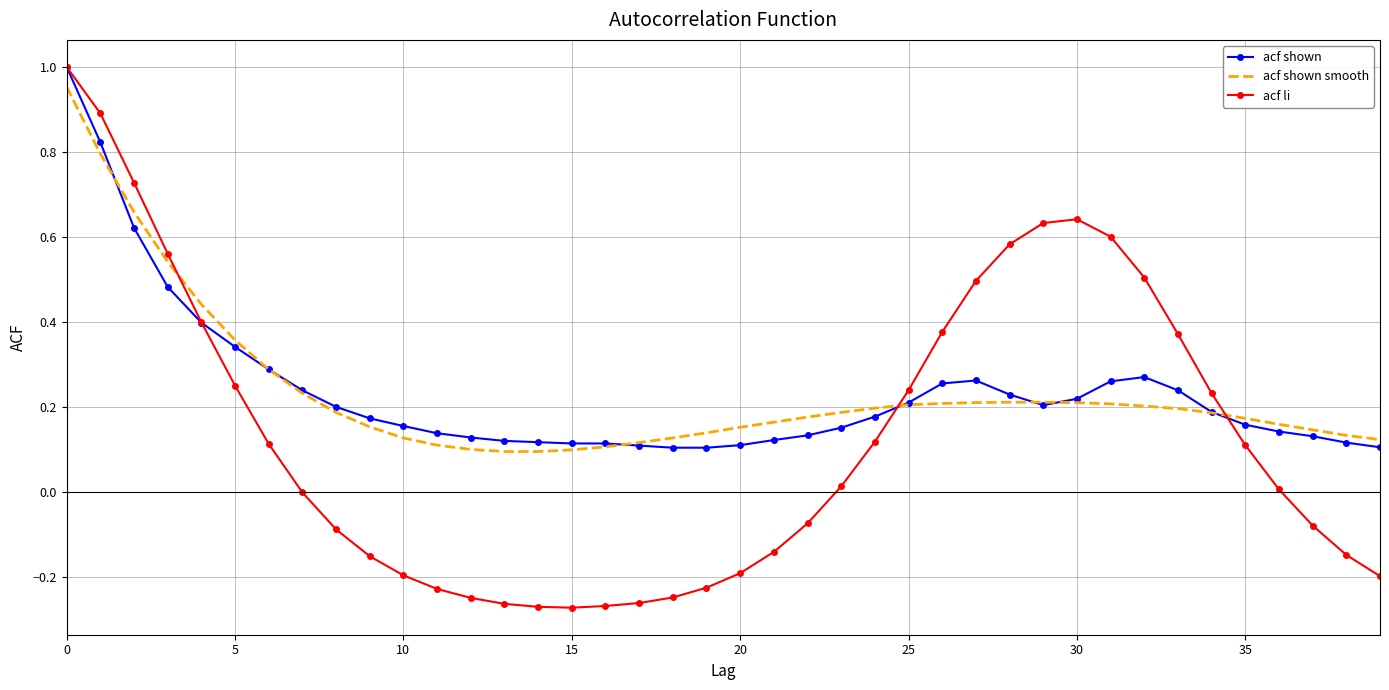

At how many categories does at least one series exceed 0?

40